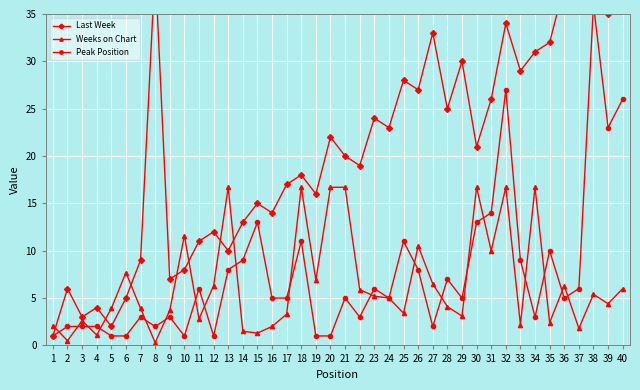

True or false: Last Week and Peak Position cross at least once.

False